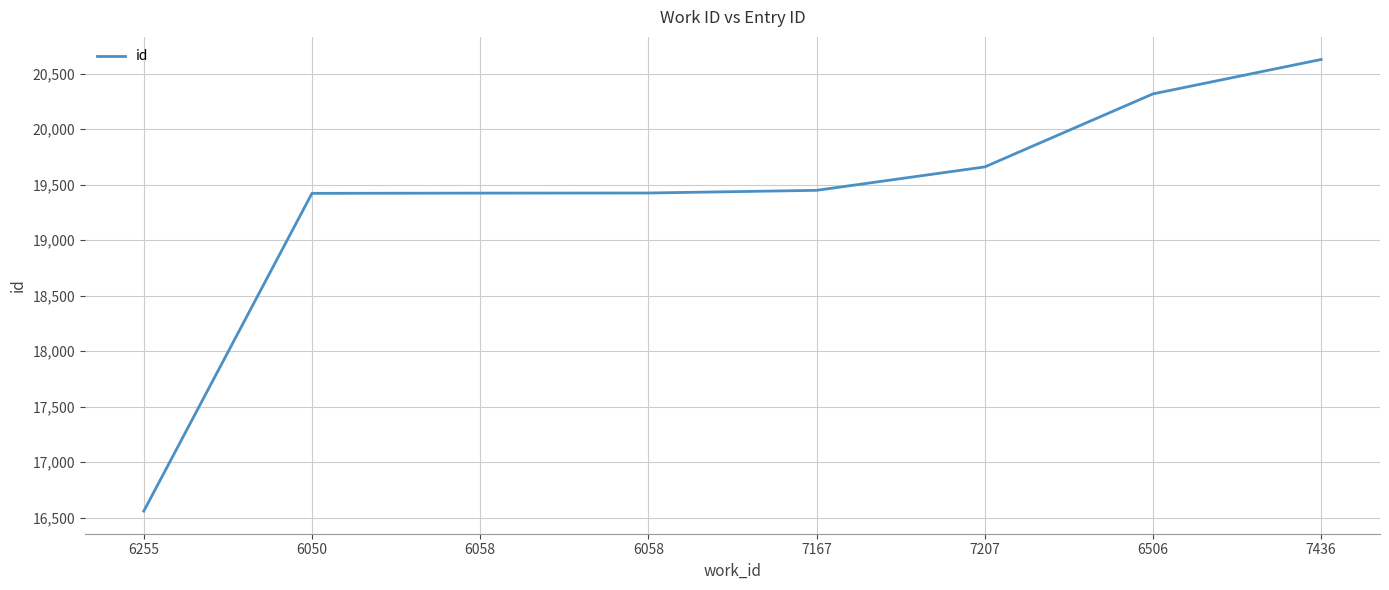

List the labels in order of value, smallest first.

6255, 6050, 6058, 6058, 7167, 7207, 6506, 7436